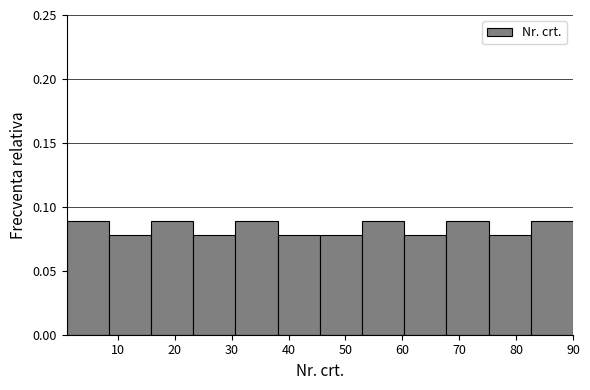

Reading left to right, transcribe this chart: for each bar, give the range it covers on the x-axis and its height. Neither the bar edges nor the heights are printed on the chart, so give them approximately, as read against the axes.

1 to 8: 0.09
8 to 16: 0.08
16 to 23: 0.09
23 to 31: 0.08
31 to 38: 0.09
38 to 46: 0.08
46 to 53: 0.08
53 to 60: 0.09
60 to 68: 0.08
68 to 75: 0.09
75 to 83: 0.08
83 to 90: 0.09